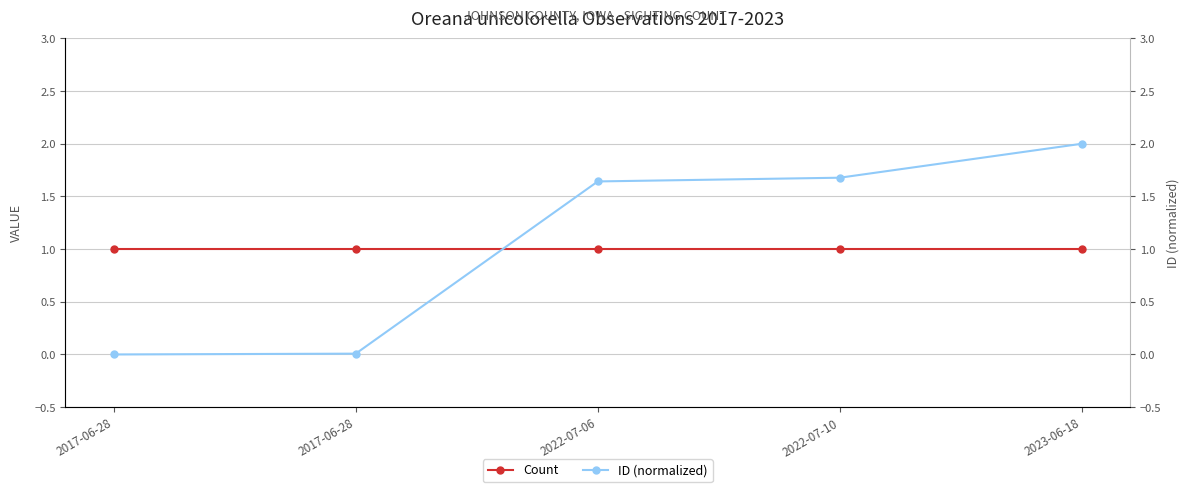

What is the sum of all ID (normalized) values?

5.3